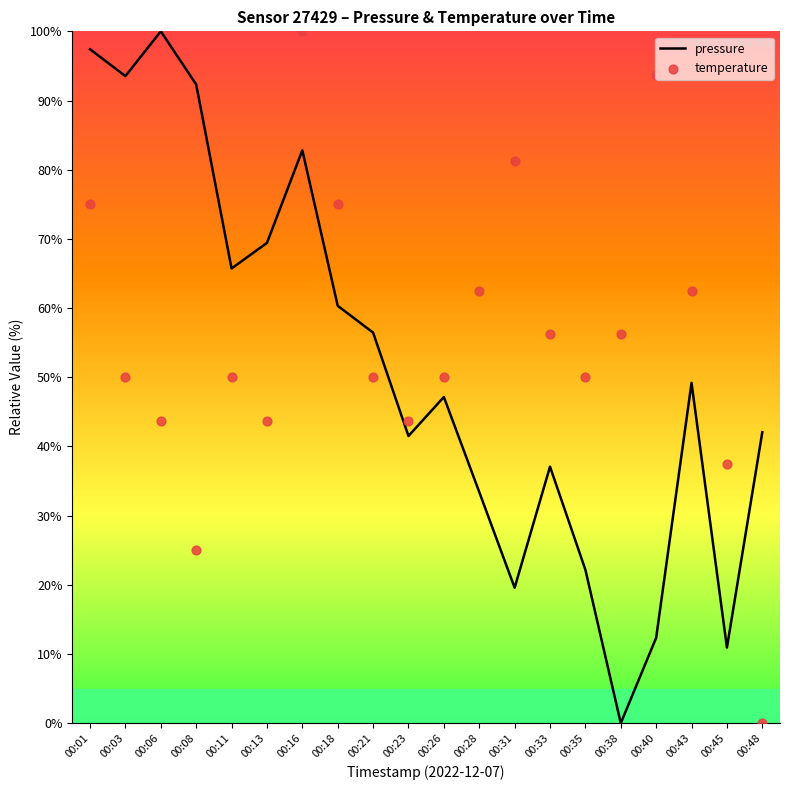

Which series has the widest spread of Y values?

pressure